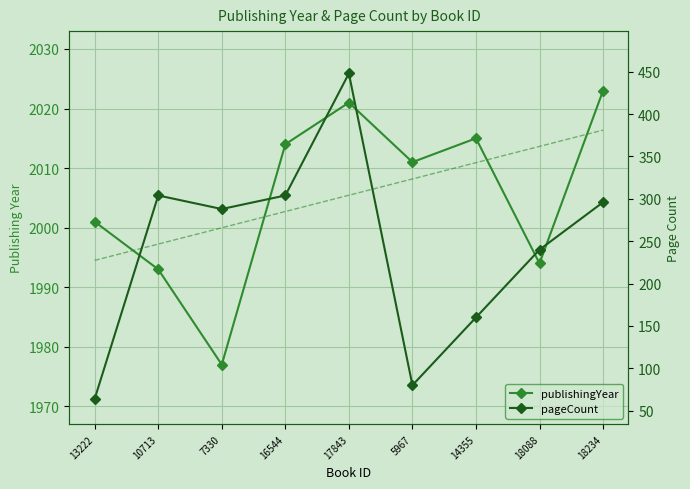

What is the sum of all publishingYear values?

18049.0